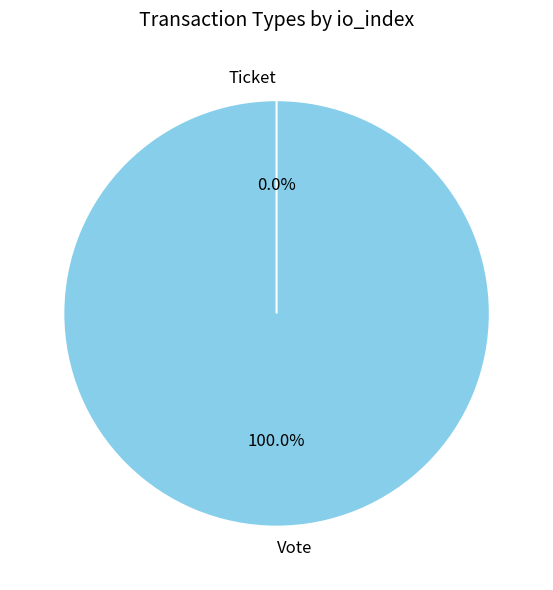

Rank the categories by value from highest to lowest.

Vote, Ticket